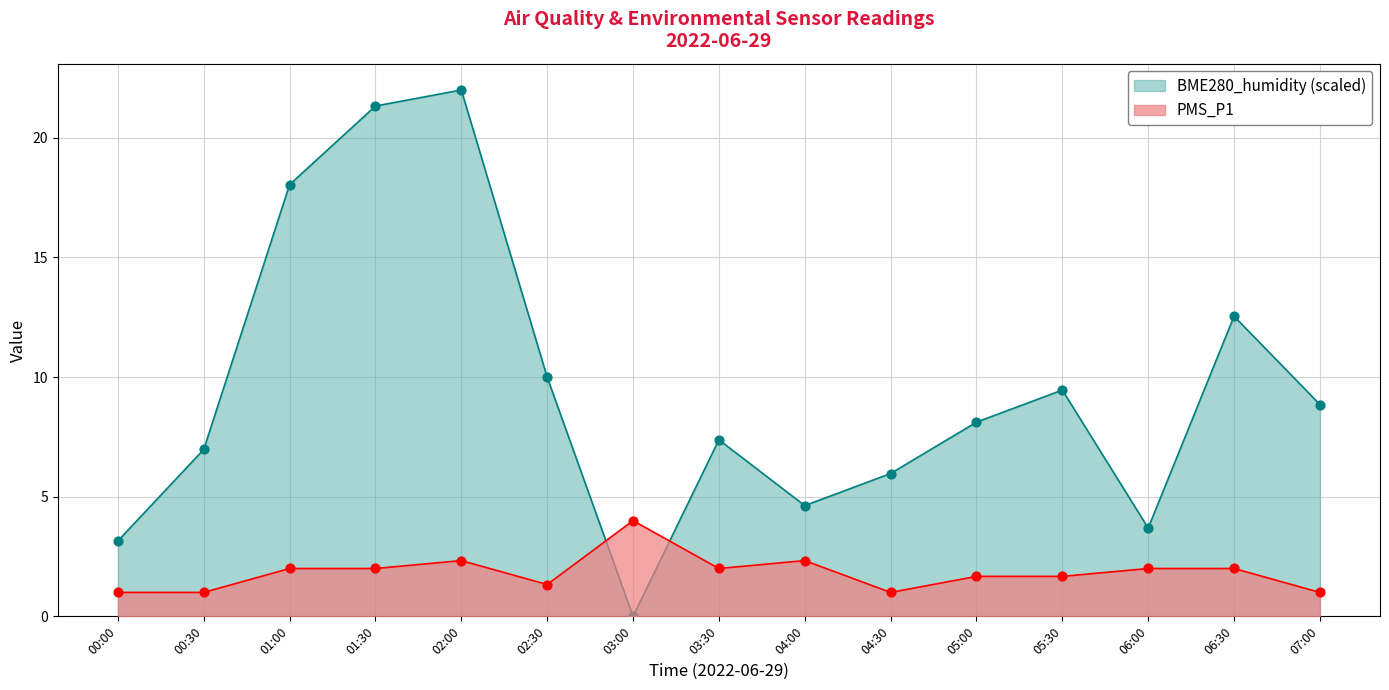

Which series contains the highest Y value?

BME280_humidity